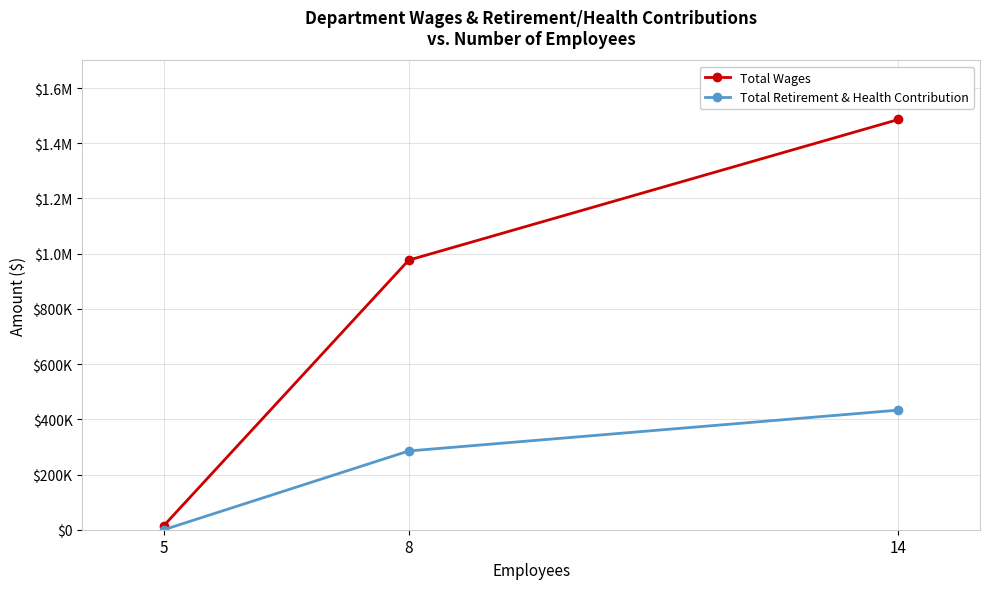

What is the sum of all Total Wages values?

2477756